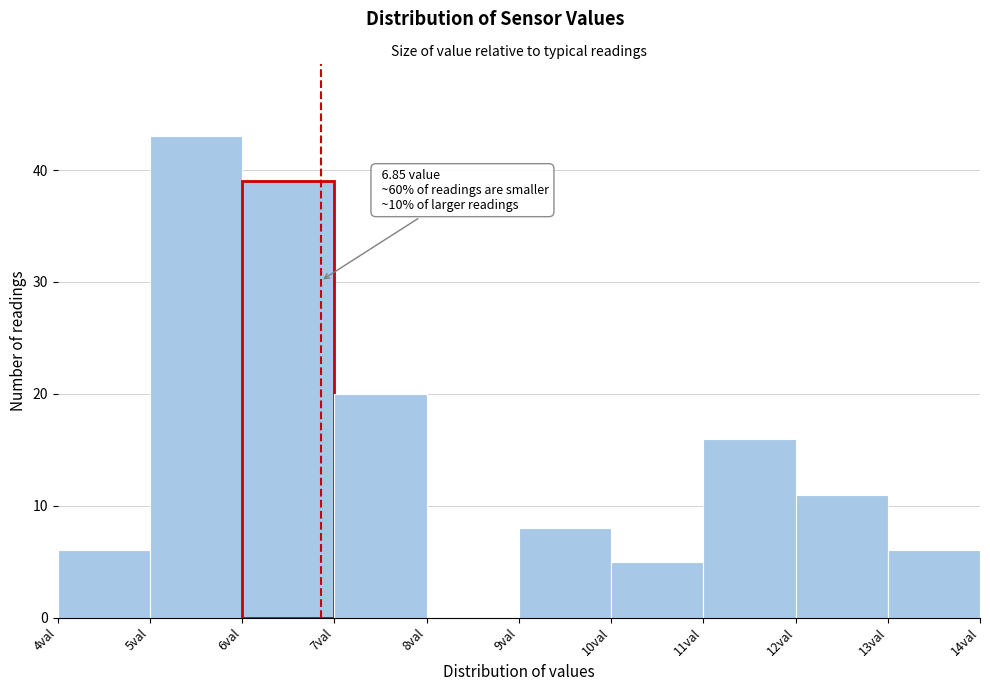

Over which range of the x-axis is the bar tallest?

5 to 6